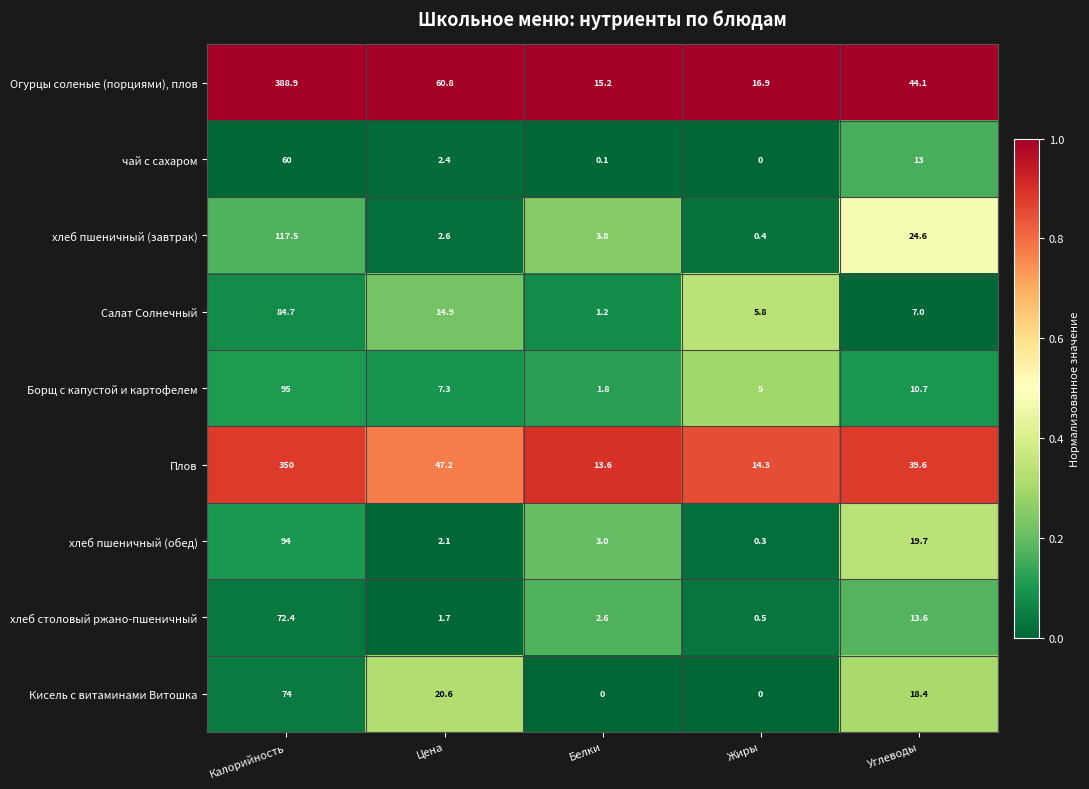

Which series has the largest total across all categories?

Огурцы соленые (порциями), плов